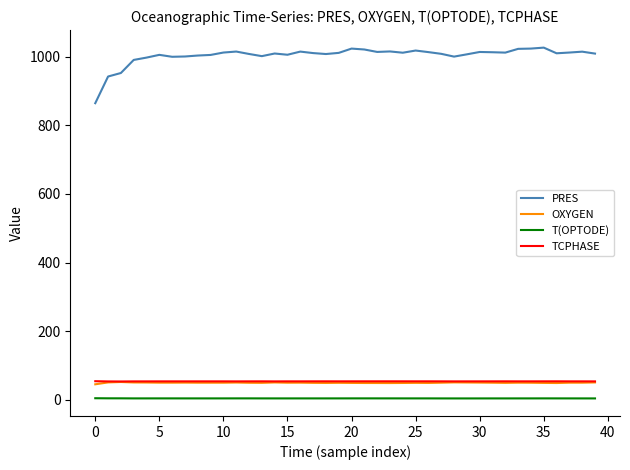

What is the maximum value for OXYGEN?

51.9